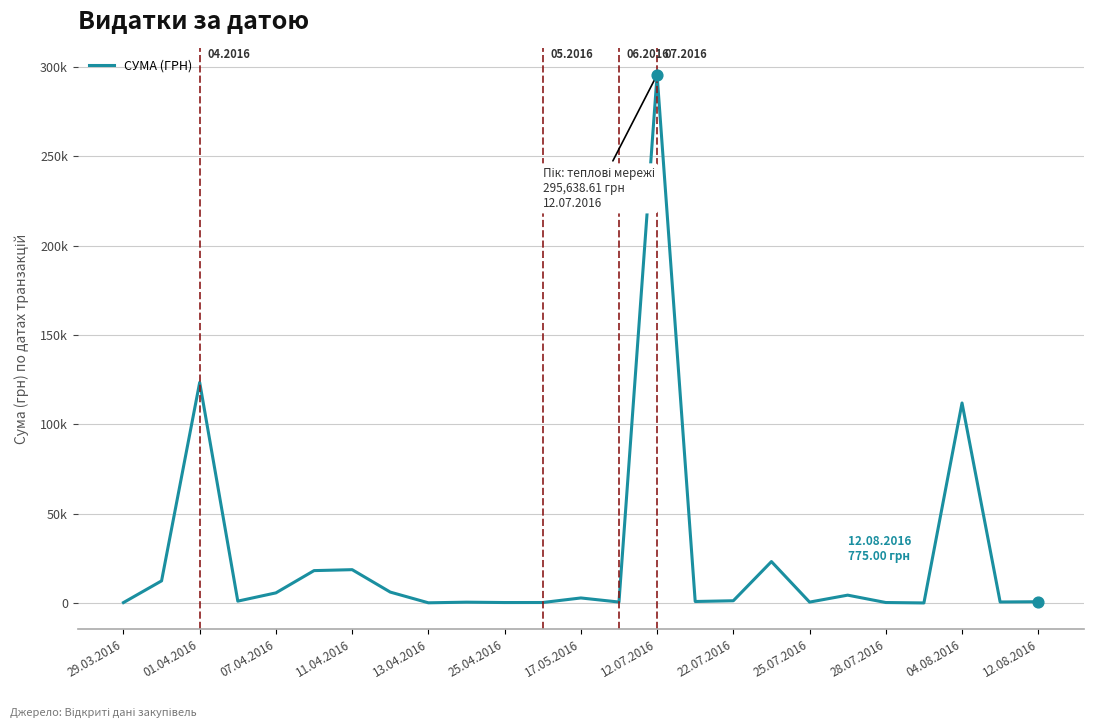

Does the chart have visible grid lines?

Yes